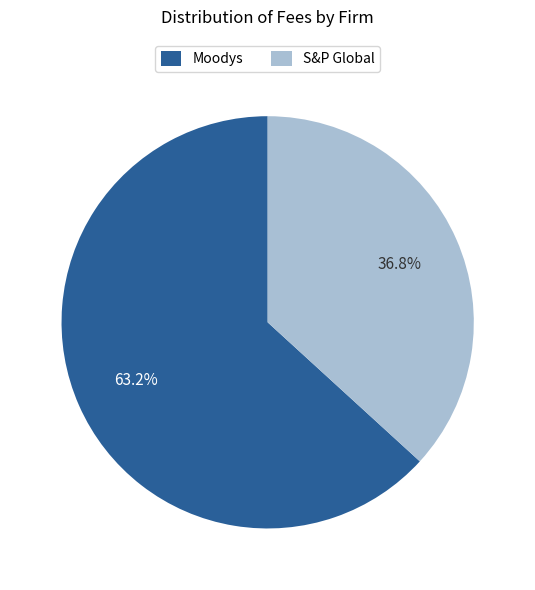

Which slice is the largest?

Moodys